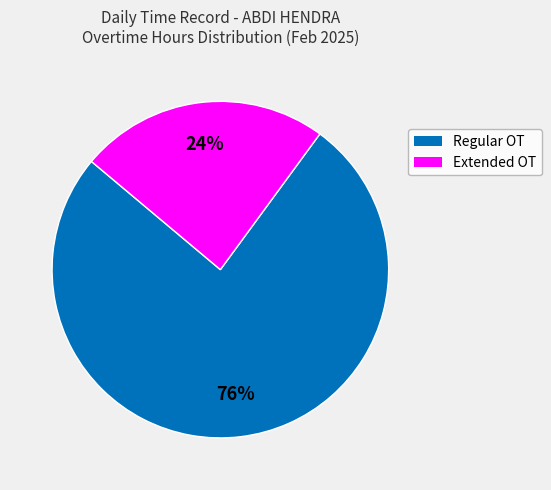

To the nearest percent, what is the average slice percentage?

50%